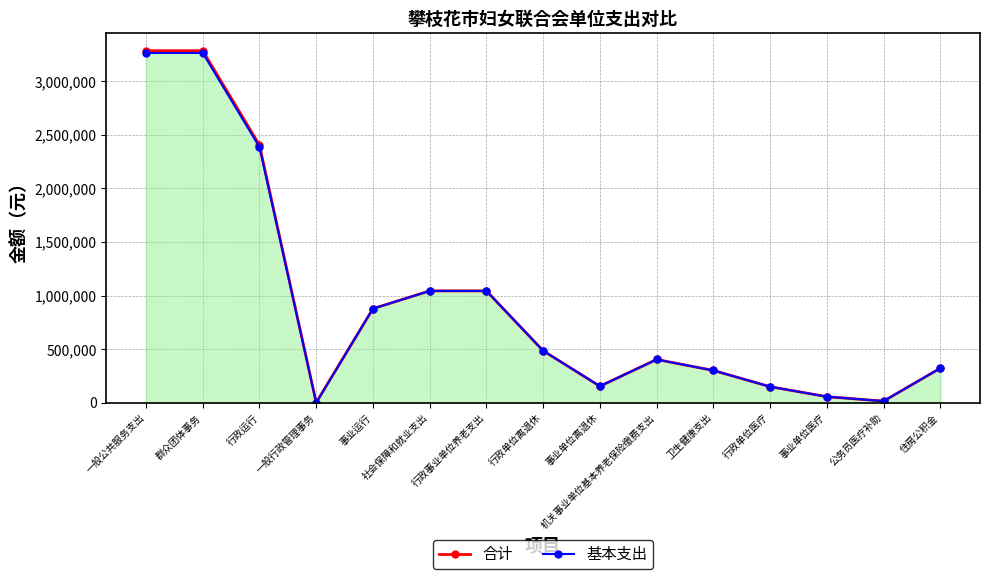

How many values in the 基本支出 series are below 403847?

7